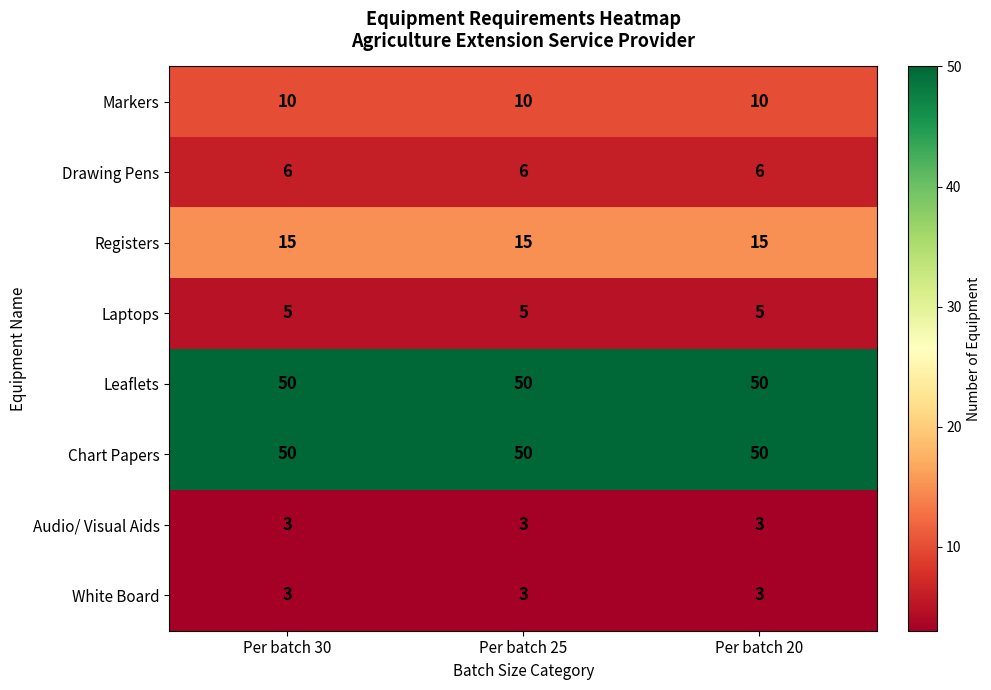

Is it true that Audio/ Visual Aids equals 3 at Per batch 25?

True